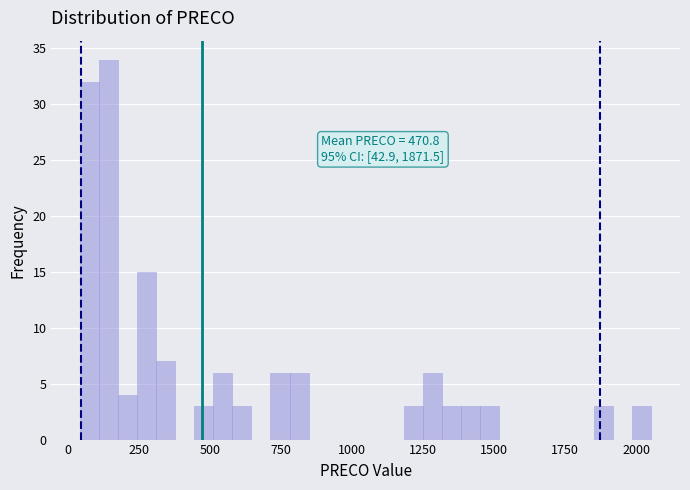

Around what value on the x-axis is the tallest bar? Give the approximate position of its centre, as read against the axis.

150